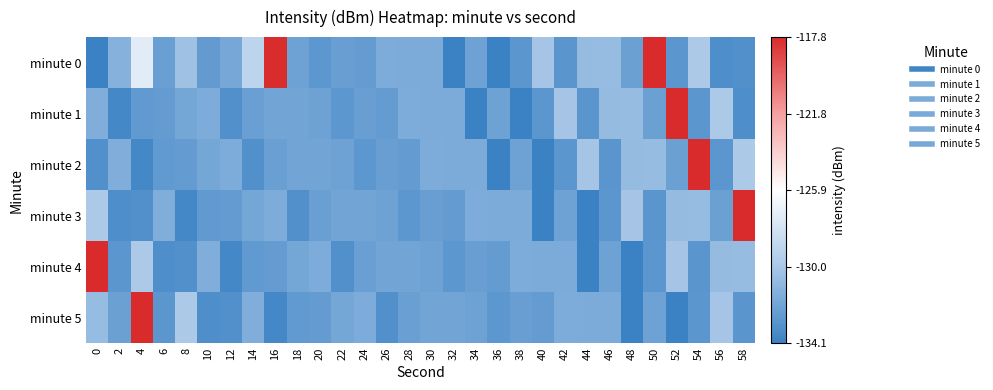

Reading right to left, list all the values displayed in this chart.

minute 0: 58=-133.2	56=-133.3	54=-129.9	52=-132.8	50=-117.8	48=-132.3	46=-130.7	44=-130.7	42=-132.9	40=-130.1	38=-132.9	36=-134.1	34=-132.1	32=-134.1	30=-131.6	28=-131.6	26=-131.5	24=-132.5	22=-132.4	20=-132.8	18=-132.1	16=-117.9	14=-129.1	12=-131.9	10=-132.6	8=-130.4	6=-132.3	4=-127.3	2=-131.3	0=-220.8
minute 1: 58=-133.3	56=-129.9	54=-132.8	52=-117.8	50=-132.3	48=-130.7	46=-130.7	44=-132.9	42=-130.1	40=-132.9	38=-134.1	36=-132.1	34=-134.1	32=-131.6	30=-131.6	28=-131.5	26=-132.5	24=-132.4	22=-132.8	20=-132.1	18=-132.0	16=-132.0	14=-132.3	12=-133.2	10=-131.6	8=-131.9	6=-132.5	4=-132.6	2=-133.6	0=-131.5
minute 2: 58=-129.9	56=-132.8	54=-117.8	52=-132.3	50=-130.7	48=-130.7	46=-132.9	44=-130.1	42=-132.9	40=-134.1	38=-132.1	36=-134.1	34=-131.6	32=-131.6	30=-131.5	28=-132.5	26=-132.4	24=-132.8	22=-132.1	20=-132.0	18=-132.0	16=-132.3	14=-133.2	12=-131.6	10=-131.9	8=-132.5	6=-132.6	4=-133.6	2=-131.5	0=-133.2
minute 3: 58=-117.8	56=-132.3	54=-130.7	52=-130.7	50=-132.9	48=-130.1	46=-132.9	44=-134.1	42=-132.1	40=-134.1	38=-131.6	36=-131.6	34=-131.5	32=-132.5	30=-132.4	28=-132.8	26=-132.1	24=-132.0	22=-132.0	20=-132.3	18=-133.2	16=-131.6	14=-131.9	12=-132.5	10=-132.6	8=-133.6	6=-131.5	4=-133.2	2=-133.3	0=-129.9
minute 4: 58=-130.7	56=-130.7	54=-132.9	52=-130.1	50=-132.9	48=-134.1	46=-132.1	44=-134.1	42=-131.6	40=-131.6	38=-131.5	36=-132.5	34=-132.4	32=-132.8	30=-132.1	28=-132.0	26=-132.0	24=-132.3	22=-133.2	20=-131.6	18=-131.9	16=-132.5	14=-132.6	12=-133.6	10=-131.5	8=-133.2	6=-133.3	4=-129.9	2=-132.8	0=-117.8
minute 5: 58=-132.9	56=-130.1	54=-132.9	52=-134.1	50=-132.1	48=-134.1	46=-131.6	44=-131.6	42=-131.5	40=-132.5	38=-132.4	36=-132.8	34=-132.1	32=-132.0	30=-132.0	28=-132.3	26=-133.2	24=-131.6	22=-131.9	20=-132.5	18=-132.6	16=-133.6	14=-131.5	12=-133.2	10=-133.3	8=-129.9	6=-132.8	4=-117.8	2=-132.3	0=-130.7